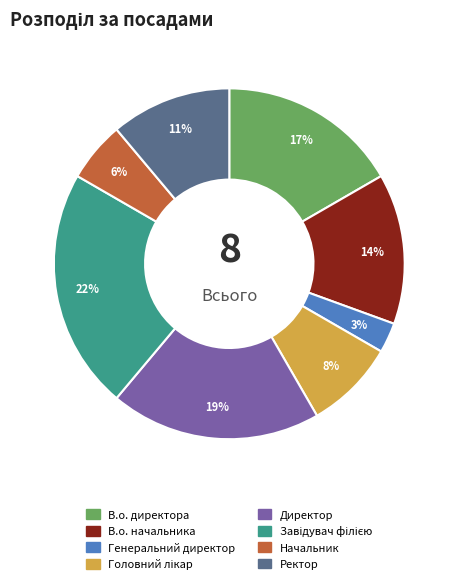

Which slice is the smallest?

Генеральний директор